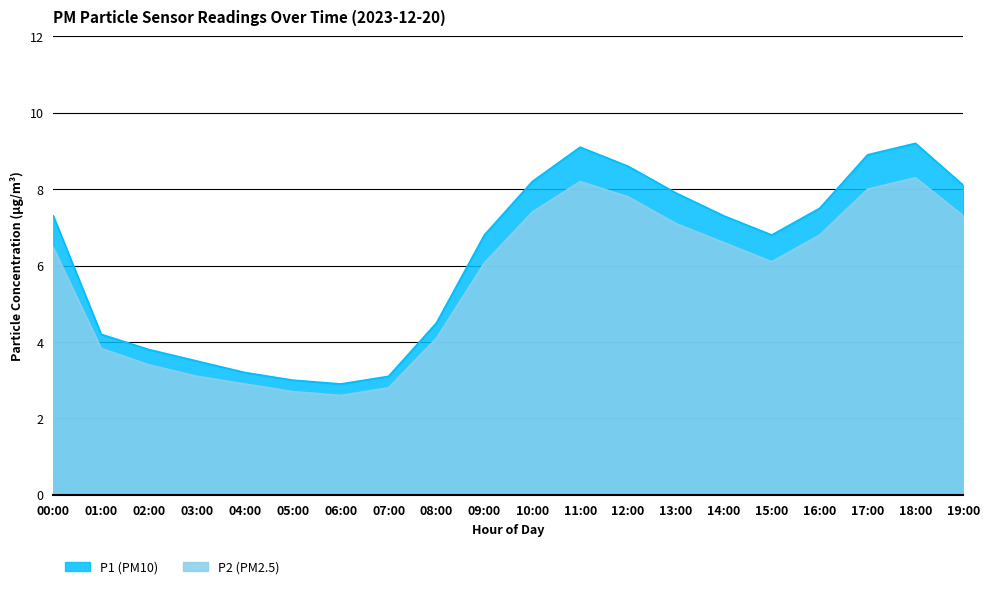

The P2 series shows 3.1 at 03:00. True or false?

True